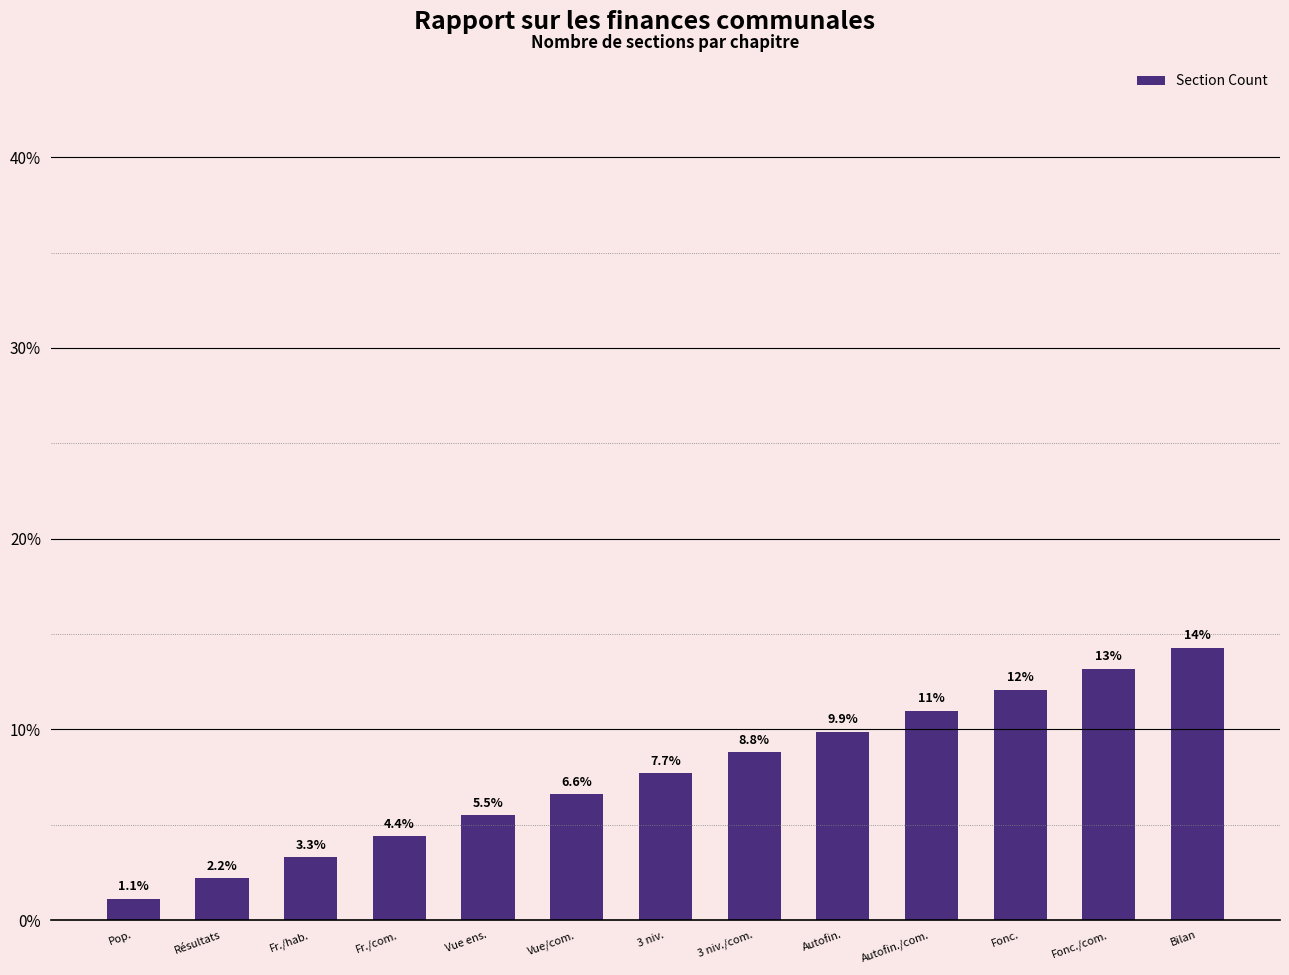

What position from the left is Vue/com.?

6